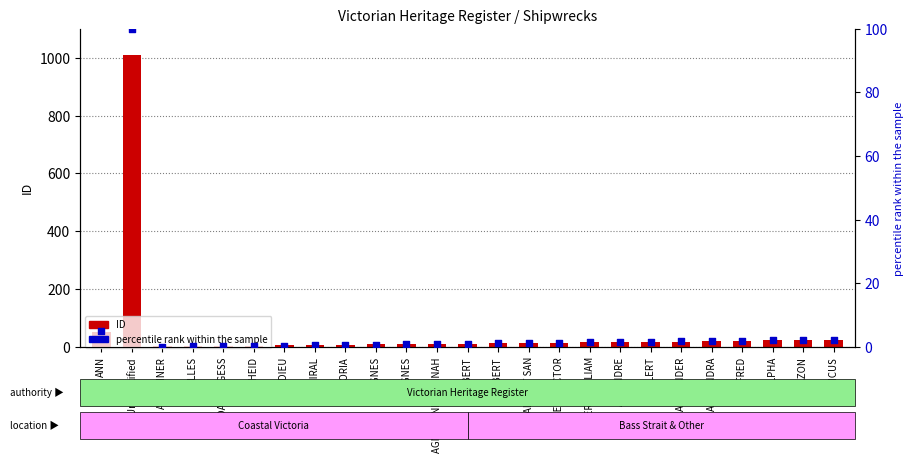

What are all the series names shown in the legend?

ID, percentile rank within the sample